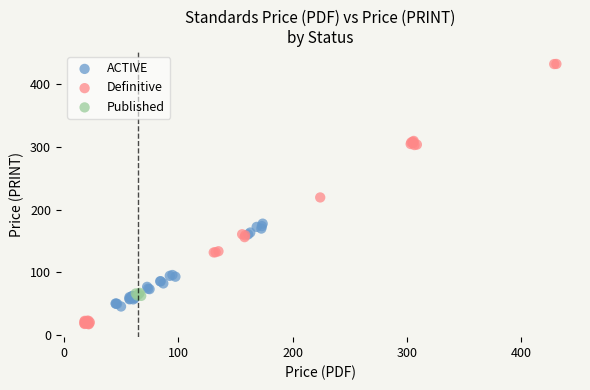

Which series has the largest Y range (max minus min)?

Definitive